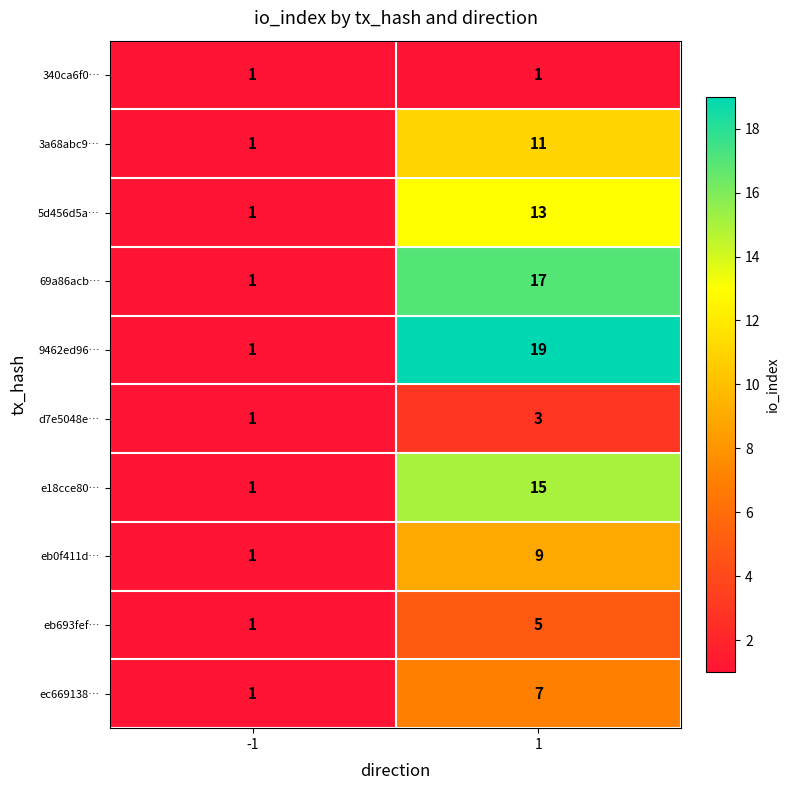

At how many categories does at least one series exceed 13?

1